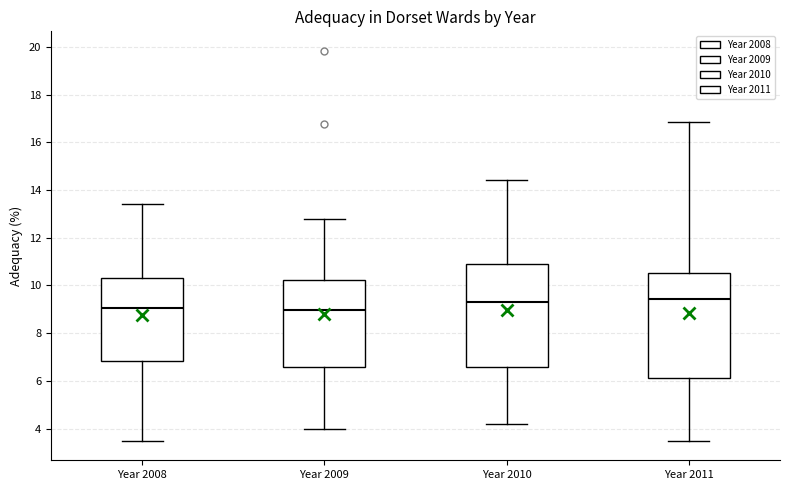

Reading left to right, read every box against the y-axis: the position of its median line, the range the box covers, and the ends of its whiskers. The values are not printed on the chart, so give them approximately, as read against the axis.

Year 2008: median 9.0, box 6.8 to 10.4, whiskers 3.4 to 13.4
Year 2009: median 9.0, box 6.6 to 10.2, whiskers 4.0 to 12.8
Year 2010: median 9.4, box 6.6 to 10.8, whiskers 4.2 to 14.4
Year 2011: median 9.4, box 6.2 to 10.6, whiskers 3.4 to 16.8